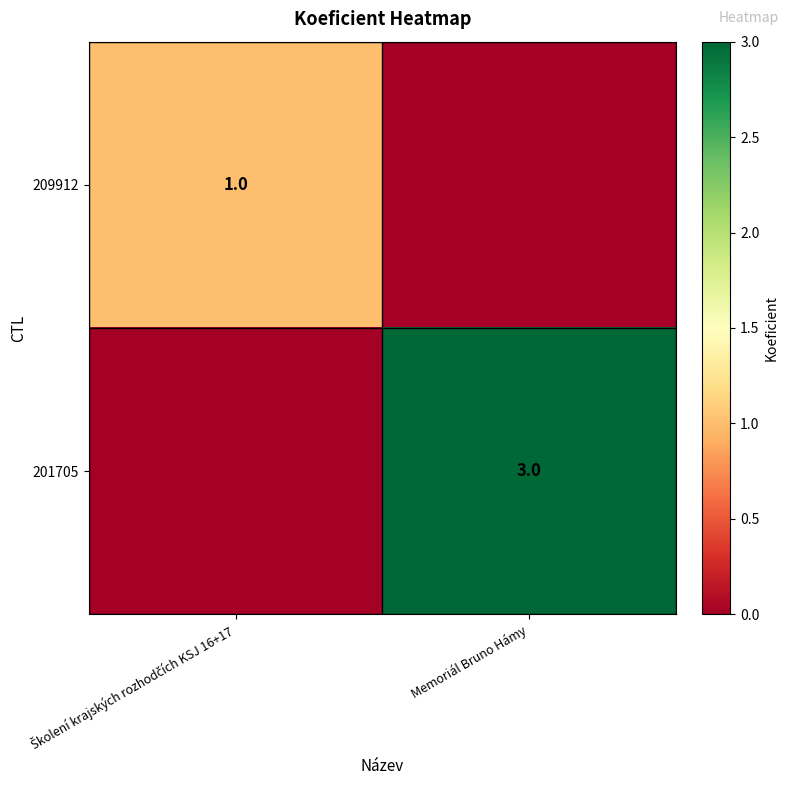

At which label is 201705 closest to 1?

Školení krajských rozhodčích KSJ 16+17